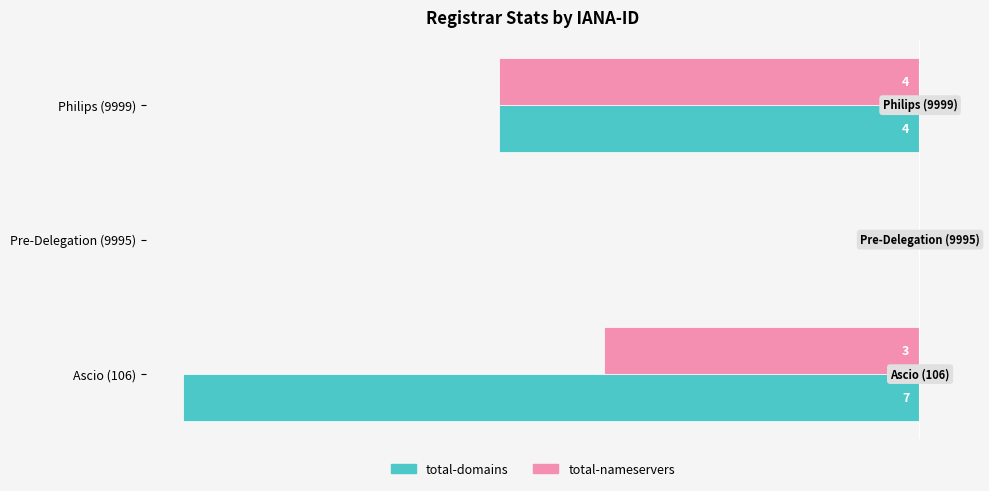

What are all the series names shown in the legend?

total-domains, total-nameservers